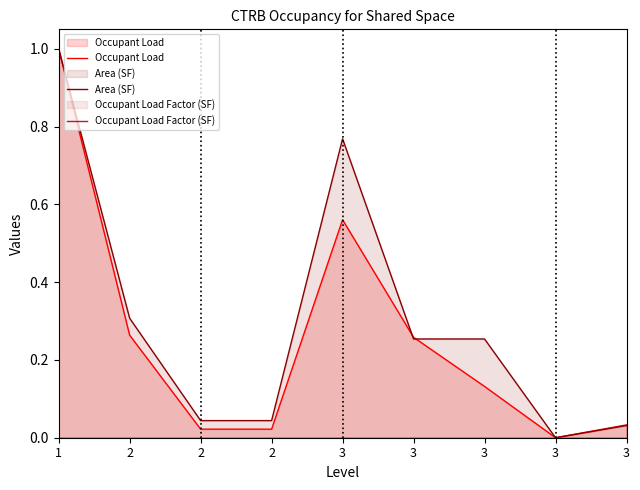

Reading left to right, list all the values displayed in this chart.

Occupant Load: 1.0	0.3	0.0	0.0	0.6	0.3	0.1	0.0	0.0
Area (SF): 1.0	0.3	0.0	0.0	0.8	0.3	0.3	0.0	0.0
Occupant Load Factor (SF): 0.0	0.0	0.0	0.0	0.0	0.0	0.0	0.0	0.0